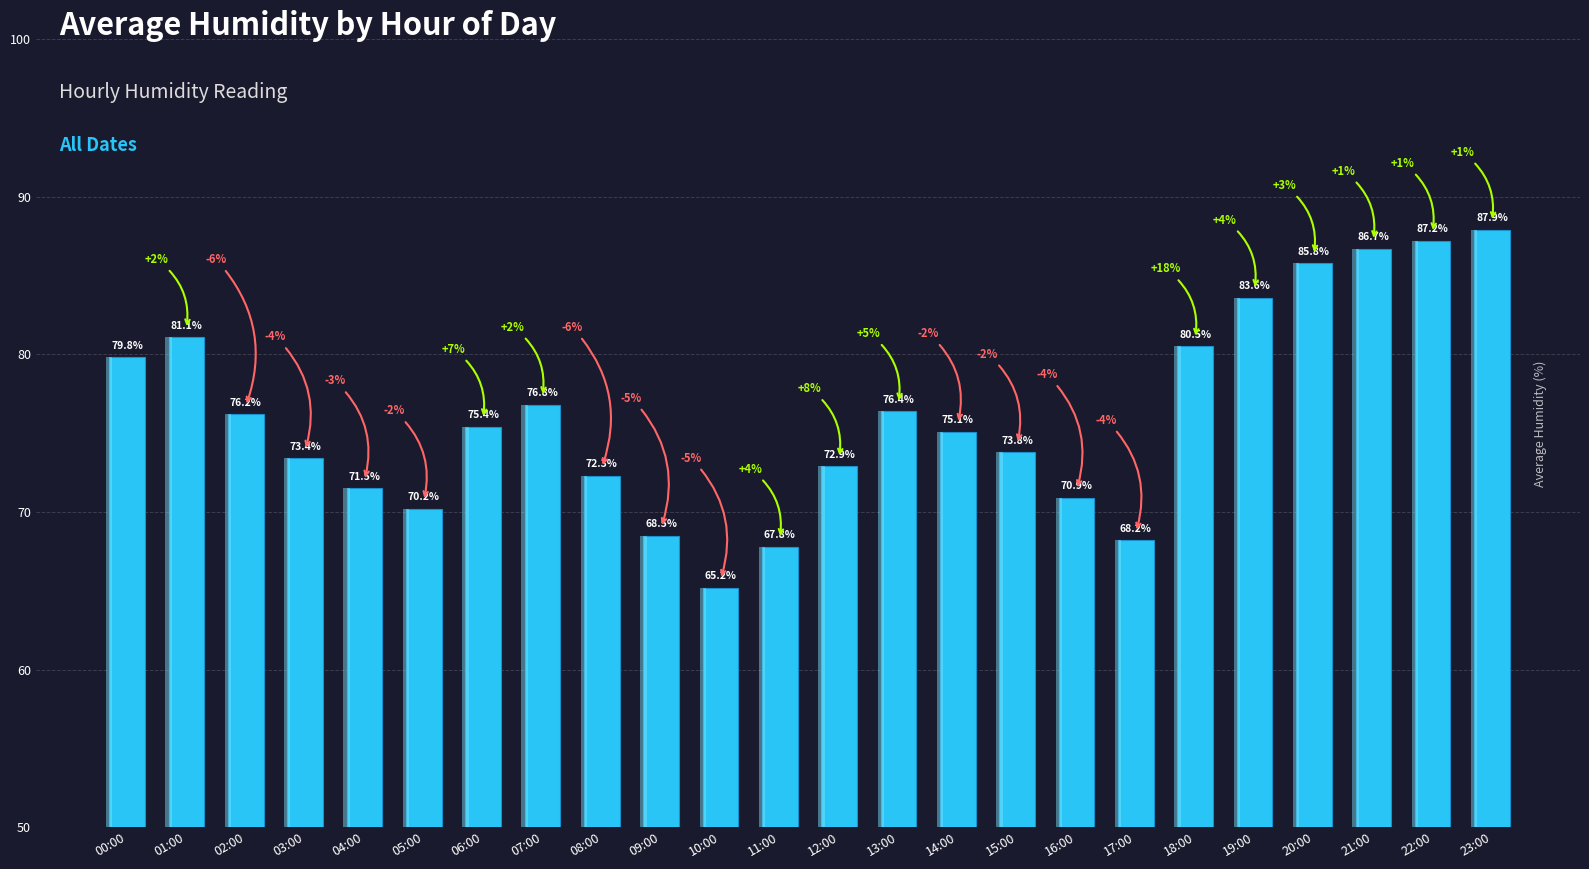

List the labels in order of value, smallest first.

10:00, 11:00, 17:00, 09:00, 05:00, 16:00, 04:00, 08:00, 12:00, 03:00, 15:00, 14:00, 06:00, 02:00, 13:00, 07:00, 00:00, 18:00, 01:00, 19:00, 20:00, 21:00, 22:00, 23:00